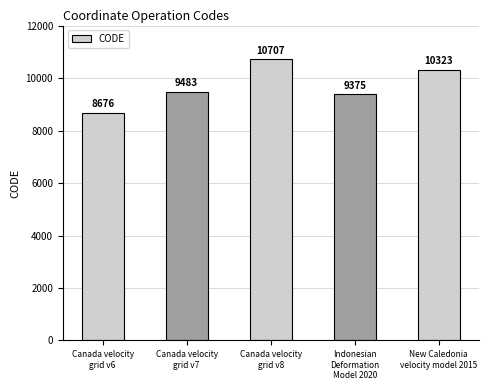

List the labels in order of value, smallest first.

Canada velocity
grid v6, Indonesian
Deformation
Model 2020, Canada velocity
grid v7, New Caledonia
velocity model 2015, Canada velocity
grid v8